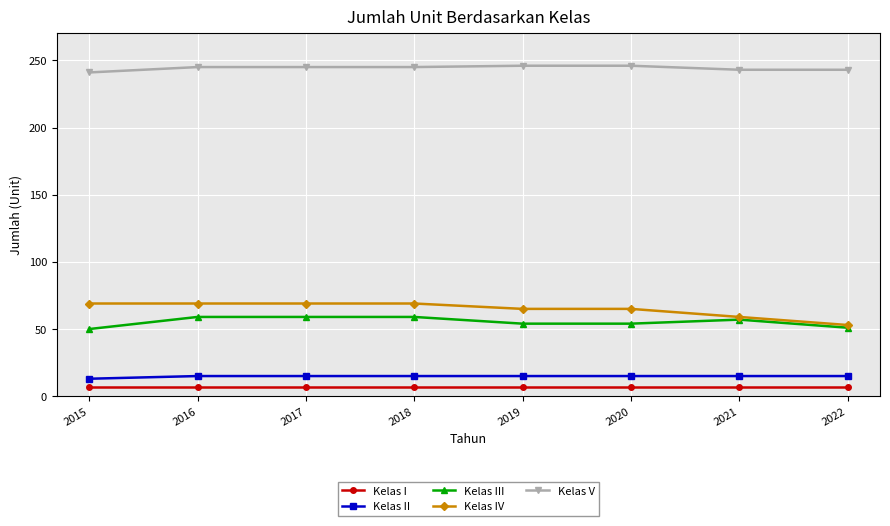

What is the value of the Kelas V point at the 4th from the left?

245